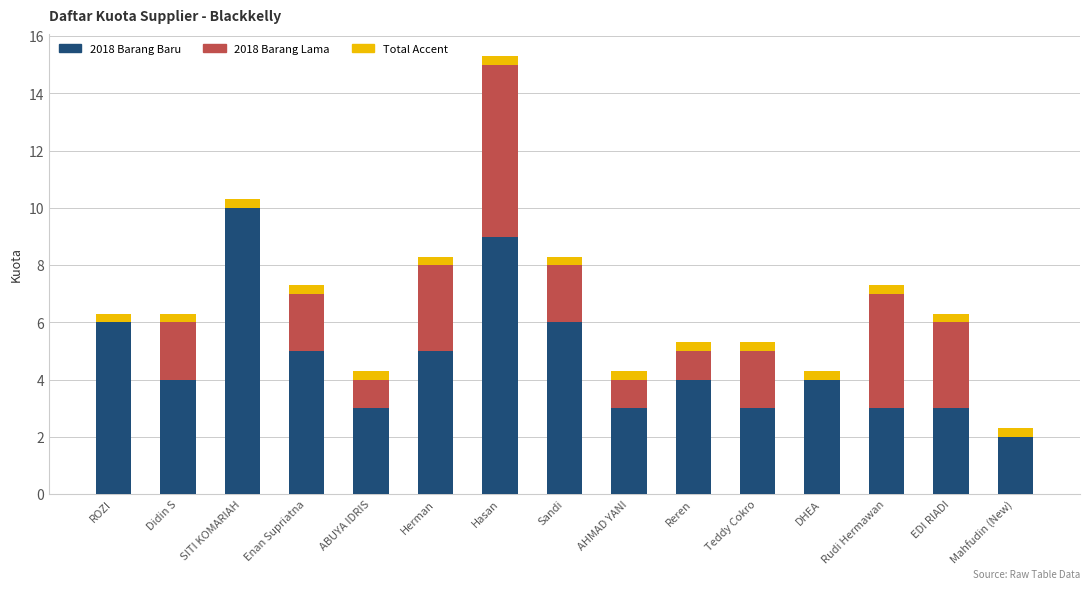

Count the number of data series in this chart.

3